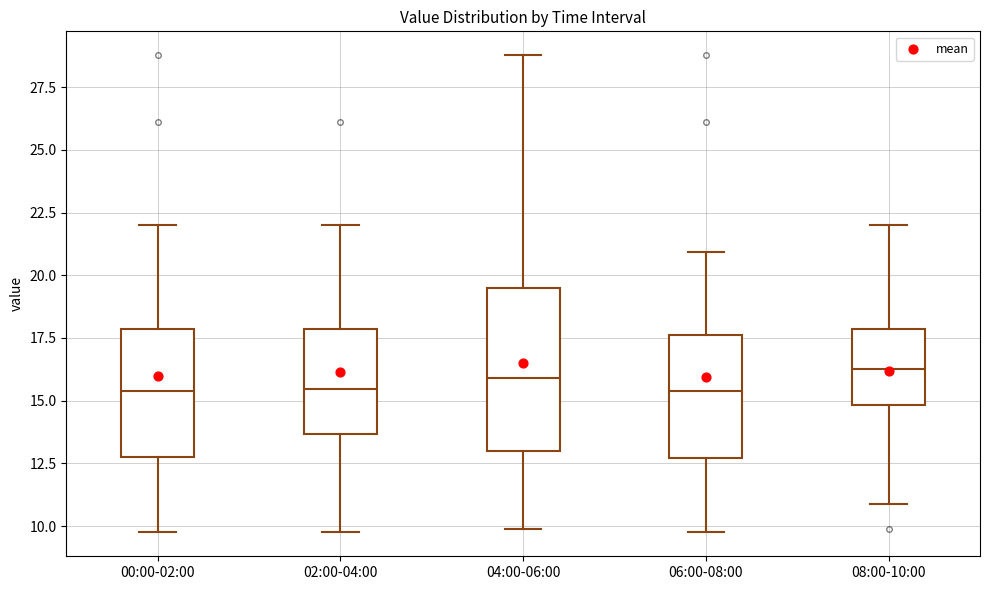

Which box is the tallest, from its lower edge to its upper edge?

04:00-06:00